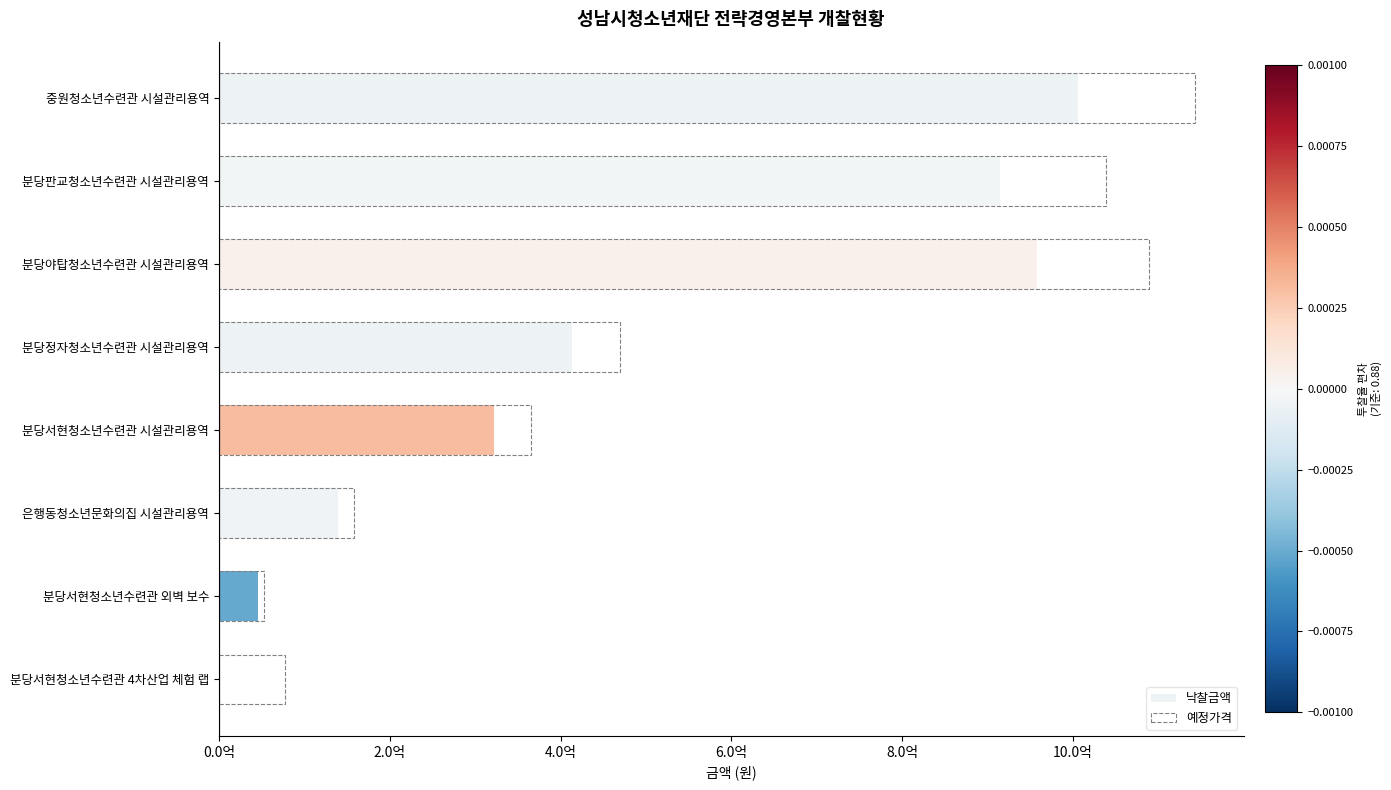

Rank the series at 분당서현청소년수련관 4차산업 체험 랩 from highest to lowest value.

예정가격, 낙찰금액